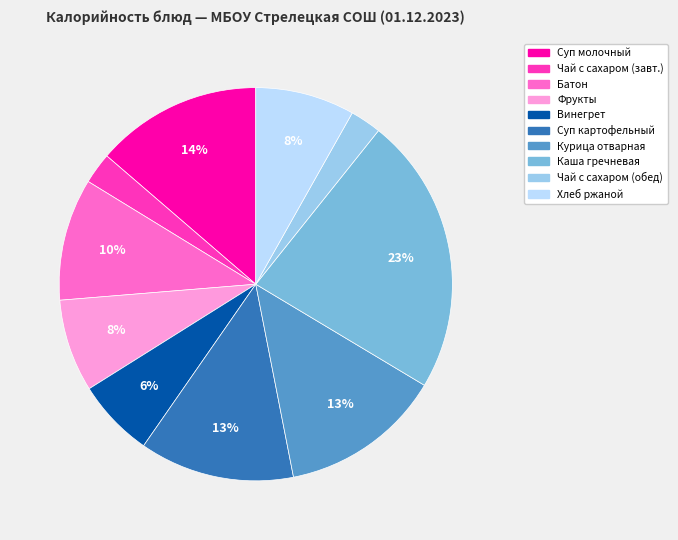

Is there a majority slice in this chart?

No